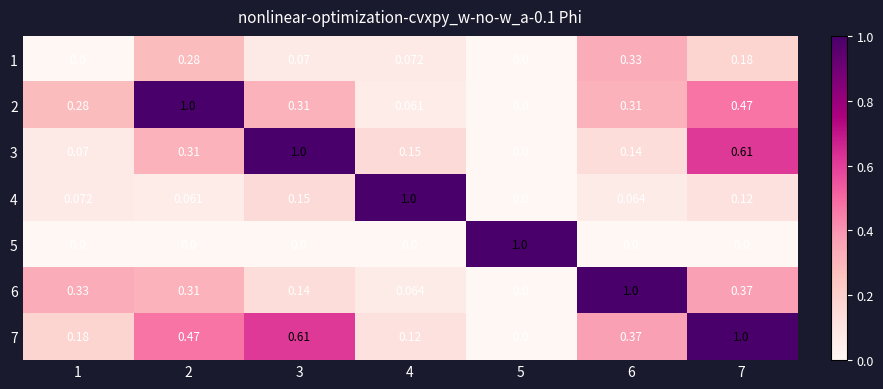

At which category is the sum across all series the highest?

7